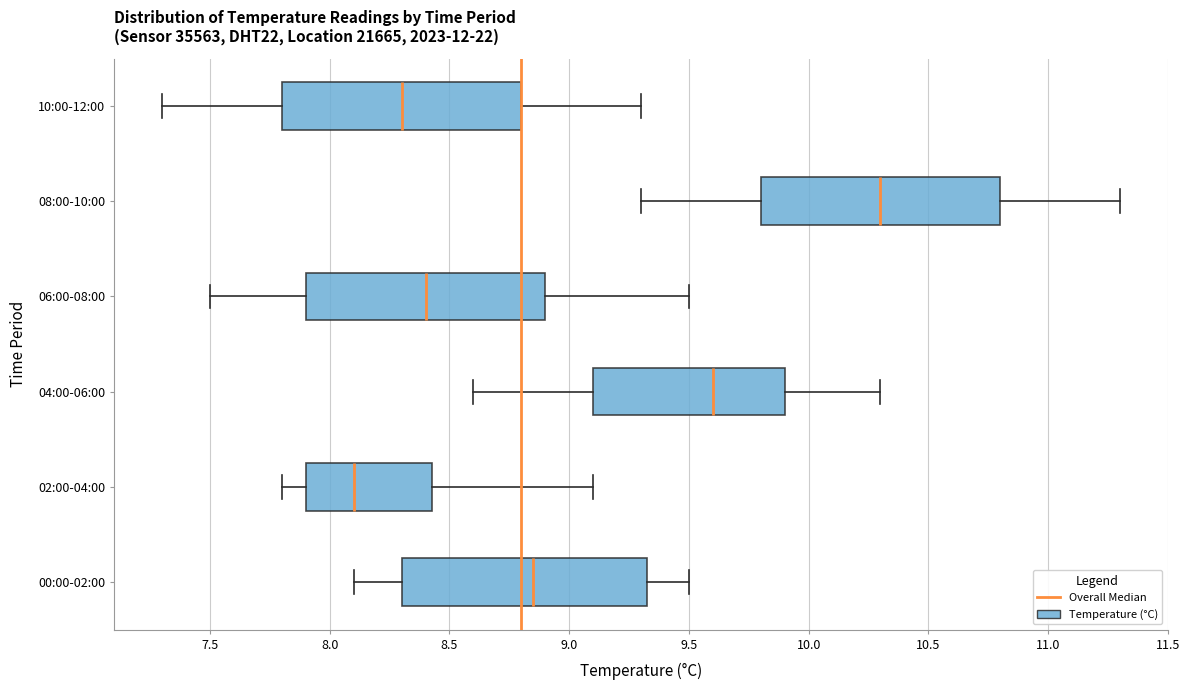

Which box's median line is the furthest to the left?

02:00-04:00